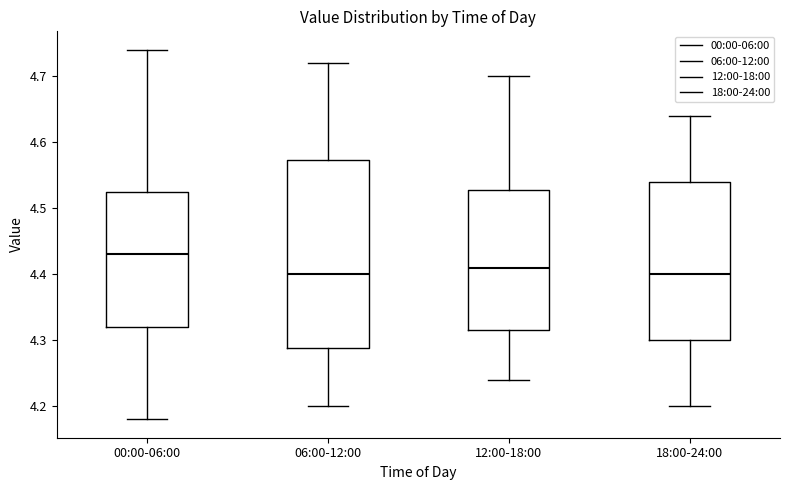

Where is the upper edge of the box for 06:00-12:00 on the y-axis? The values are not printed on the chart, so give them approximately, as read against the axis.

4.57